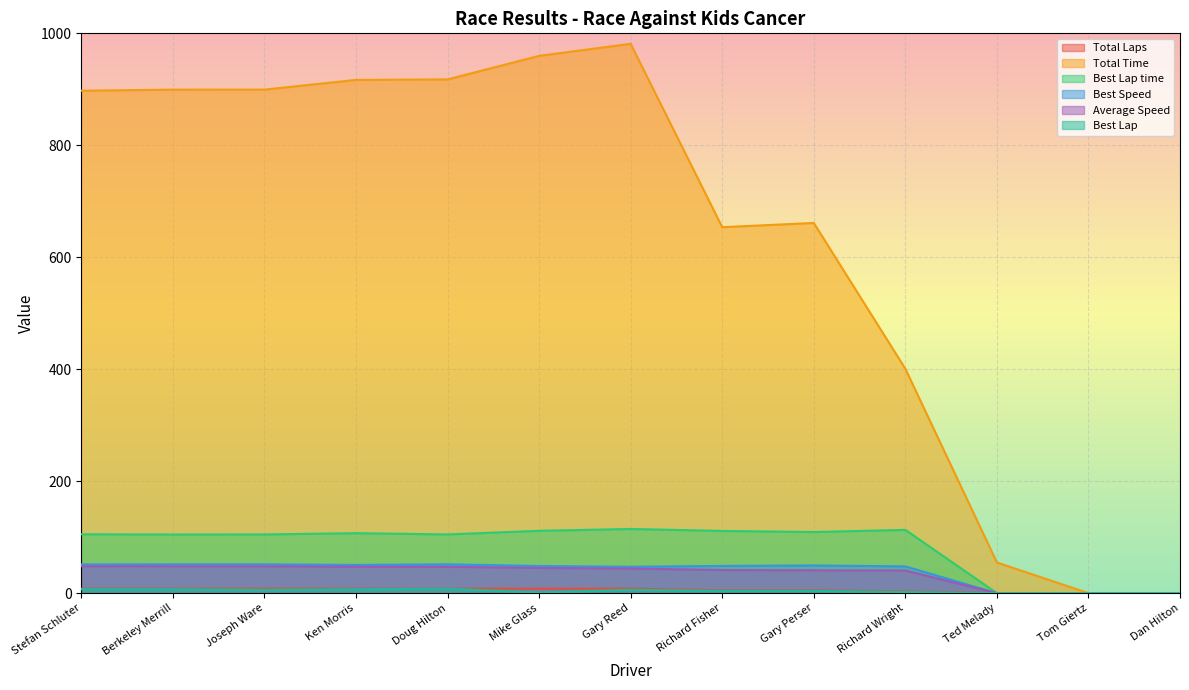

Reading right to left, what are all the values shown in this chart?

Total Laps: 0.0	0.0	0.0	3.0	5.0	5.0	8.0	8.0	8.0	8.0	8.0	8.0	8.0
Total Time: 0.0	0.0	54.8	400.9	661.3	653.7	981.3	959.7	917.7	916.8	899.5	899.4	897.5
Best Lap time: 0.0	0.0	0.0	113.1	109.1	111.1	114.6	111.4	104.9	107.1	104.8	104.8	105.1
Best Speed: 0.0	0.0	0.0	47.8	49.5	48.6	47.1	48.5	51.5	50.4	51.5	51.5	51.4
Average Speed: 0.0	0.0	0.0	40.4	40.8	41.3	44.0	45.0	47.1	47.1	48.0	48.0	48.1
Best Lap: 0.0	0.0	0.0	2.0	4.0	4.0	6.0	1.0	8.0	7.0	6.0	7.0	7.0